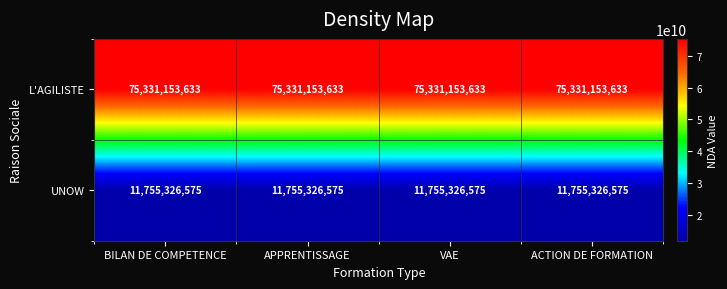

How many categories are shown in the chart?

4